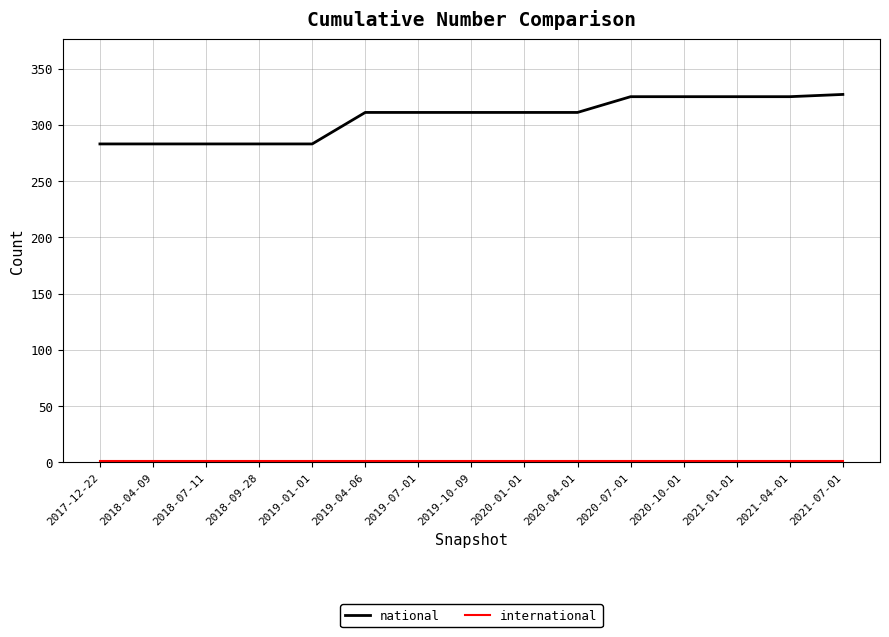

The value of national at 2021-04-01 is 505. True or false?

False